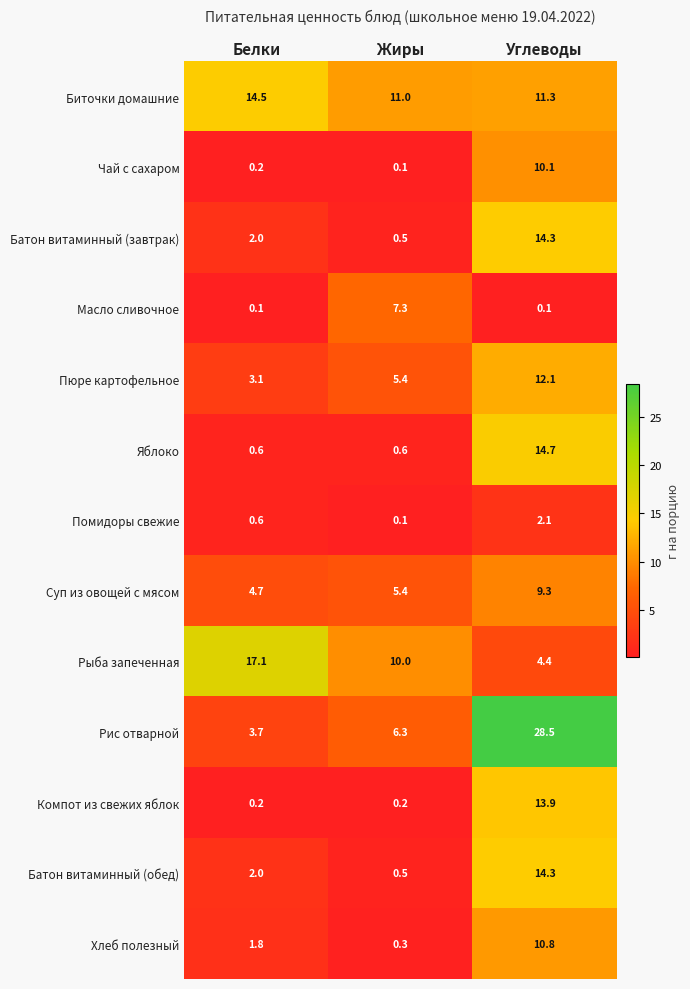

What is the difference between the maximum and minimum values in the Компот из свежих яблок series?

13.7